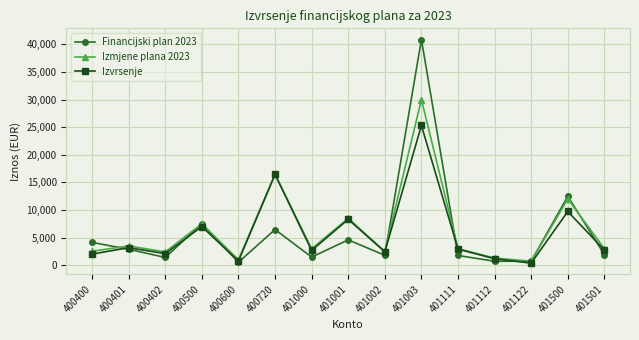

What is the total value across all series at 401501?

7690.1